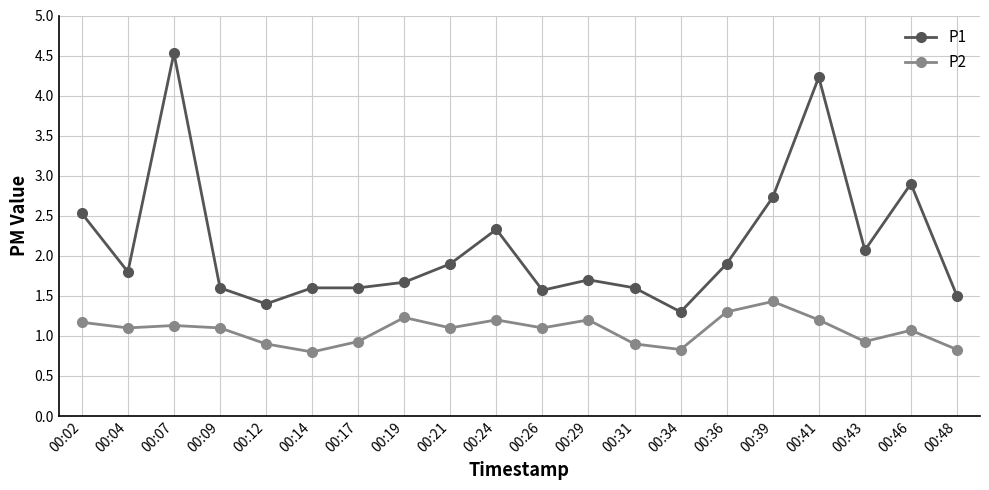

Which series has the widest spread of values?

P1